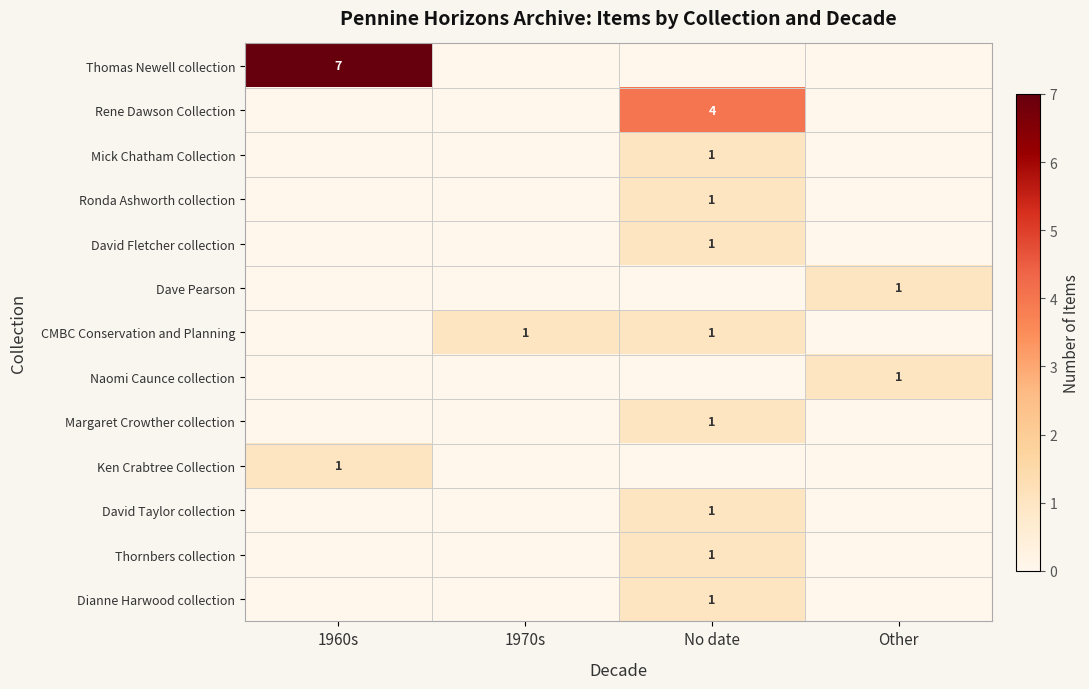

Between 1960s and 1970s, which is larger?

1960s